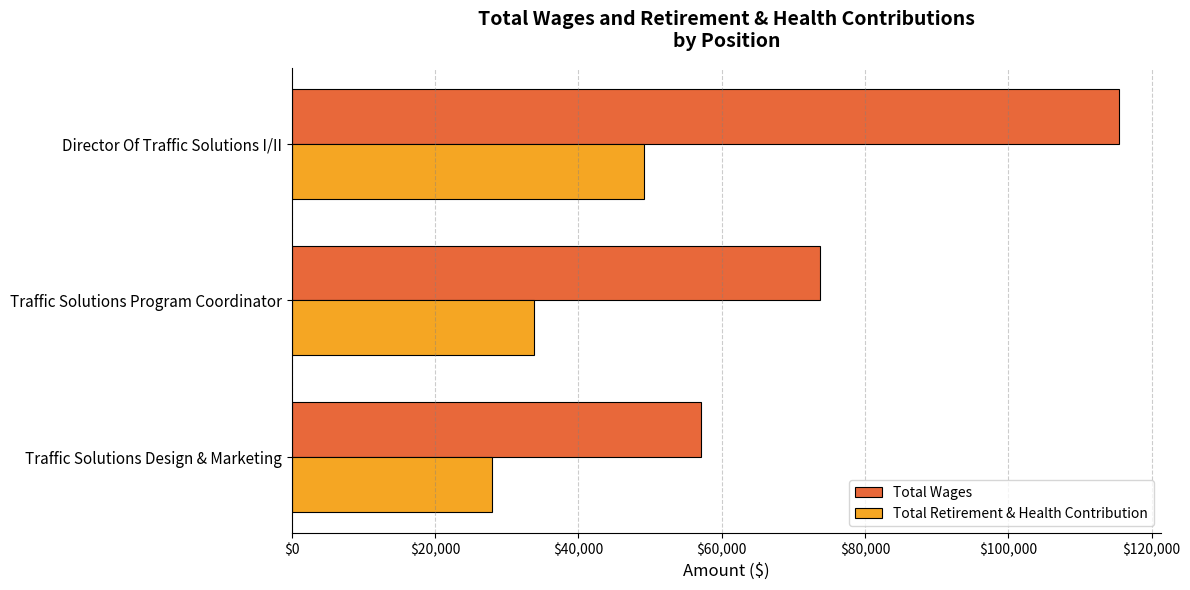

At which label is Total Wages closest to 86284?

Traffic Solutions Program Coordinator